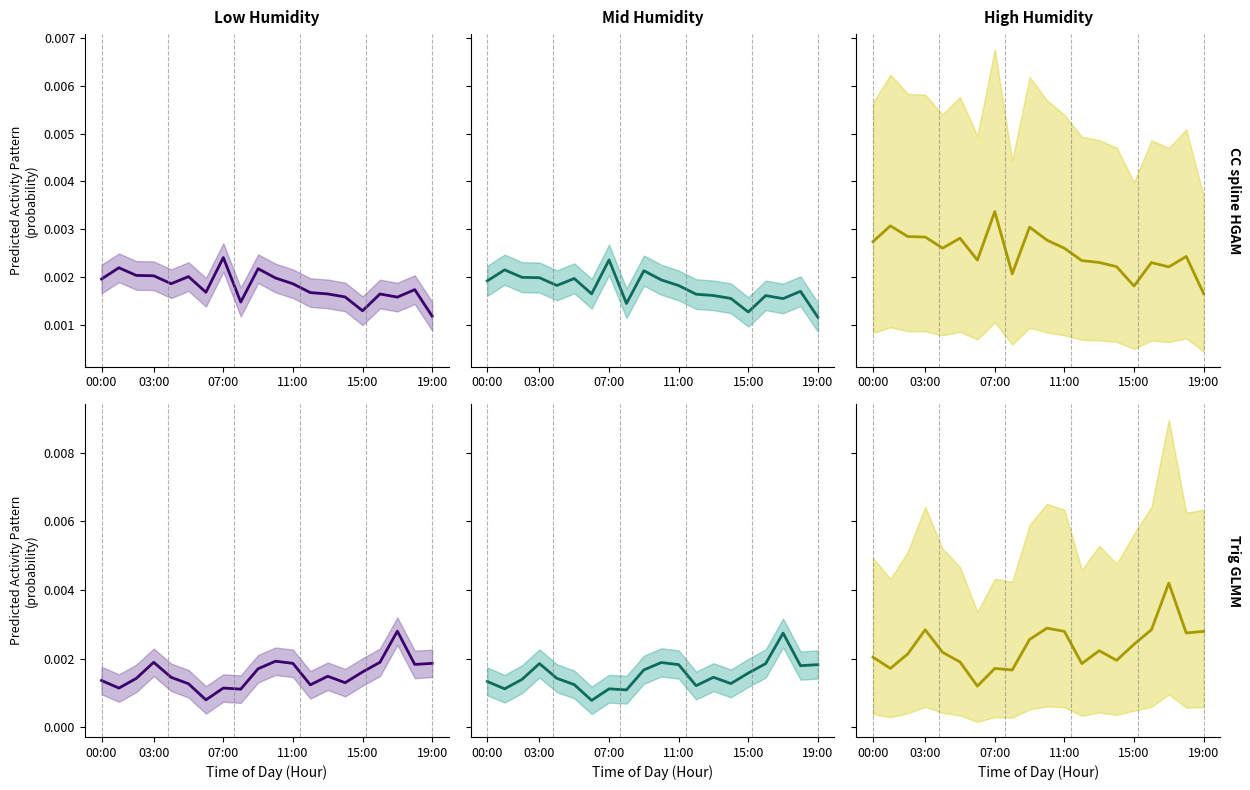

True or false: Mid Humidity mean and High Humidity mean intersect in this chart.

False